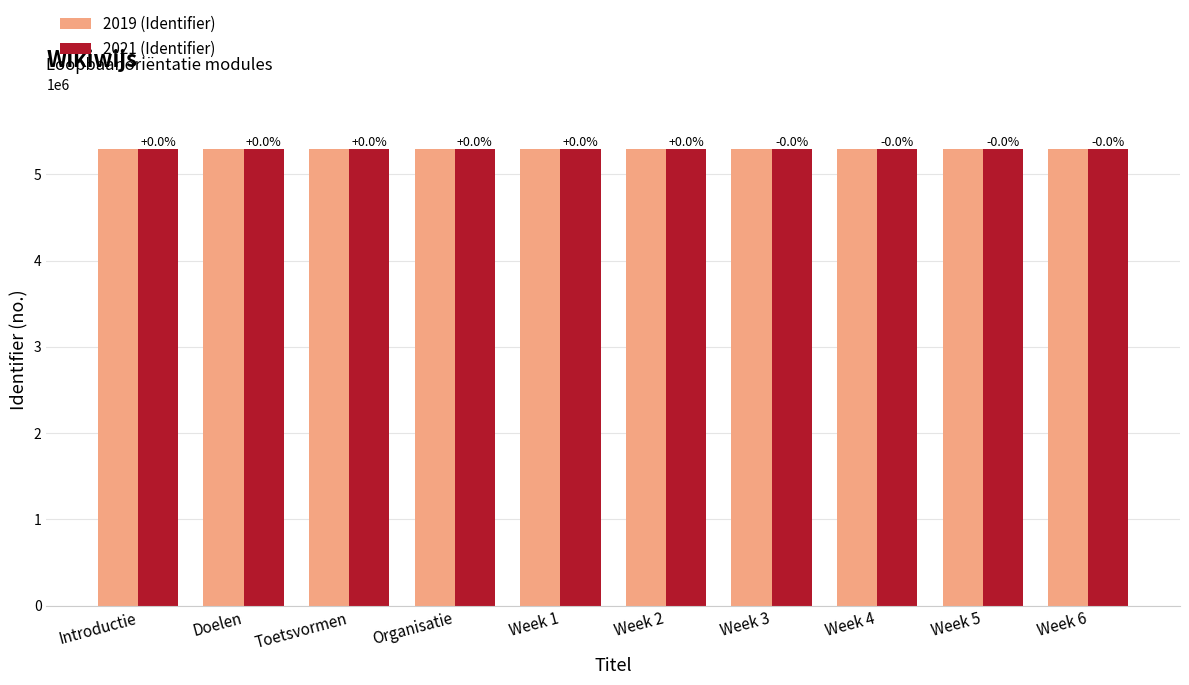

What are all the series names shown in the legend?

2019 (Identifier), 2021 (Identifier)